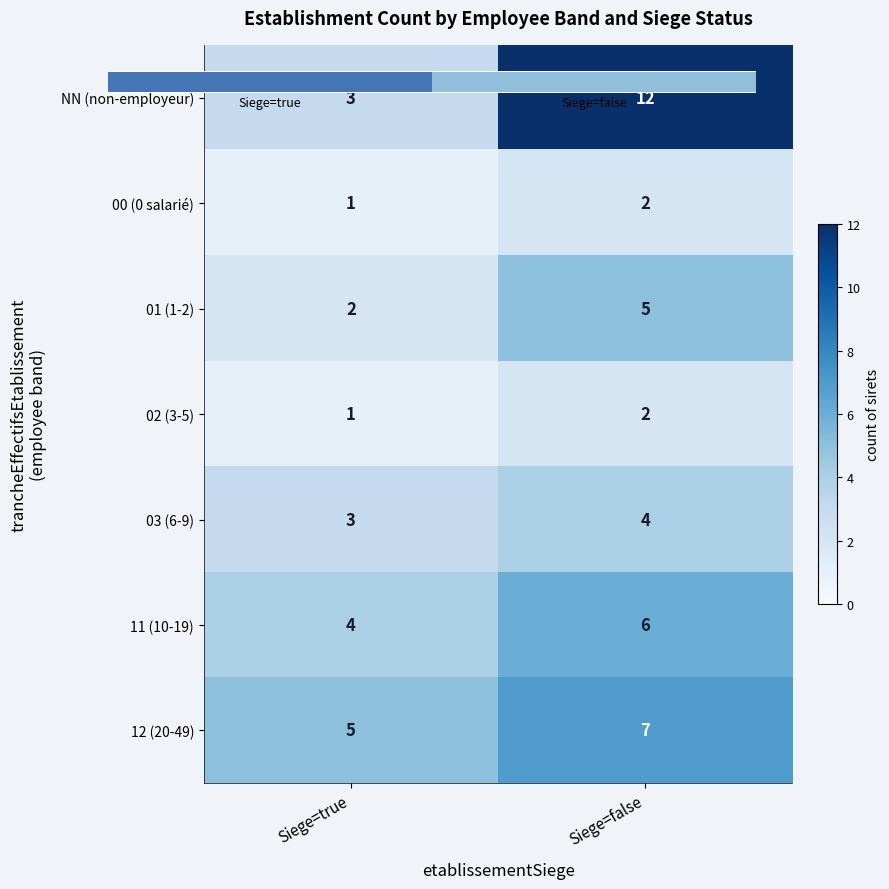

What is the sum of all 11 (10-19) values?

10